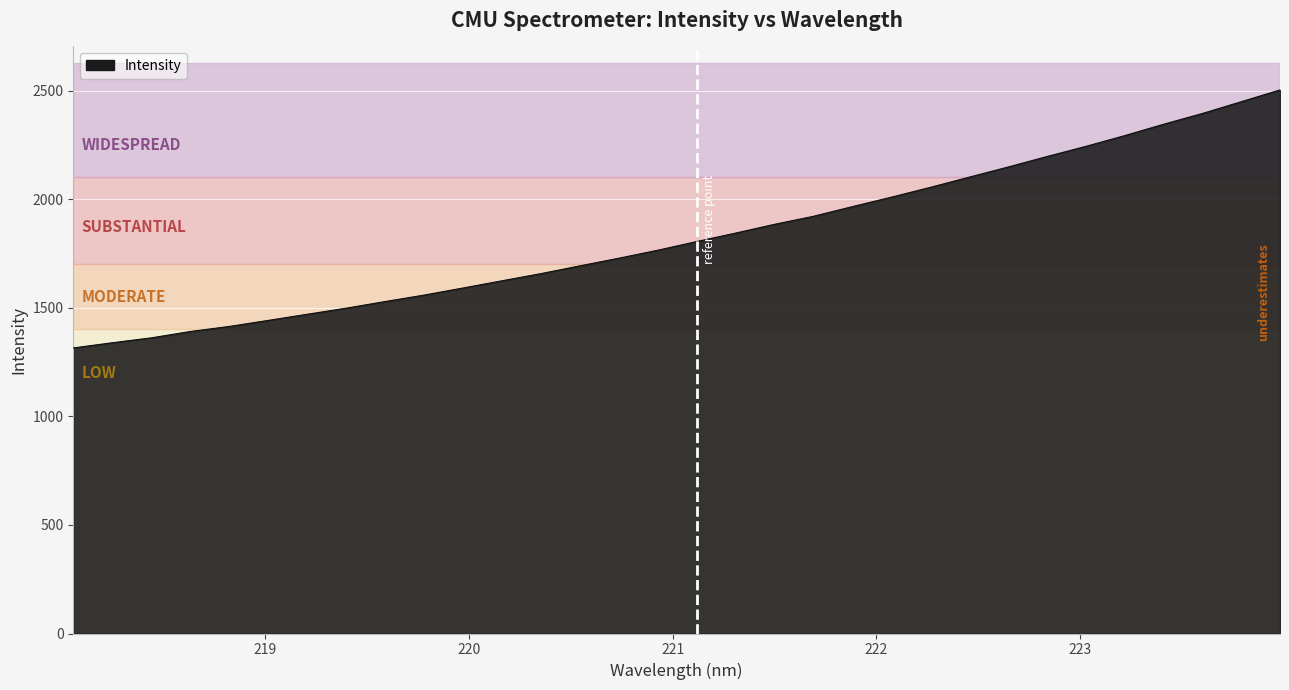

What is the greatest value displayed?

2503.1